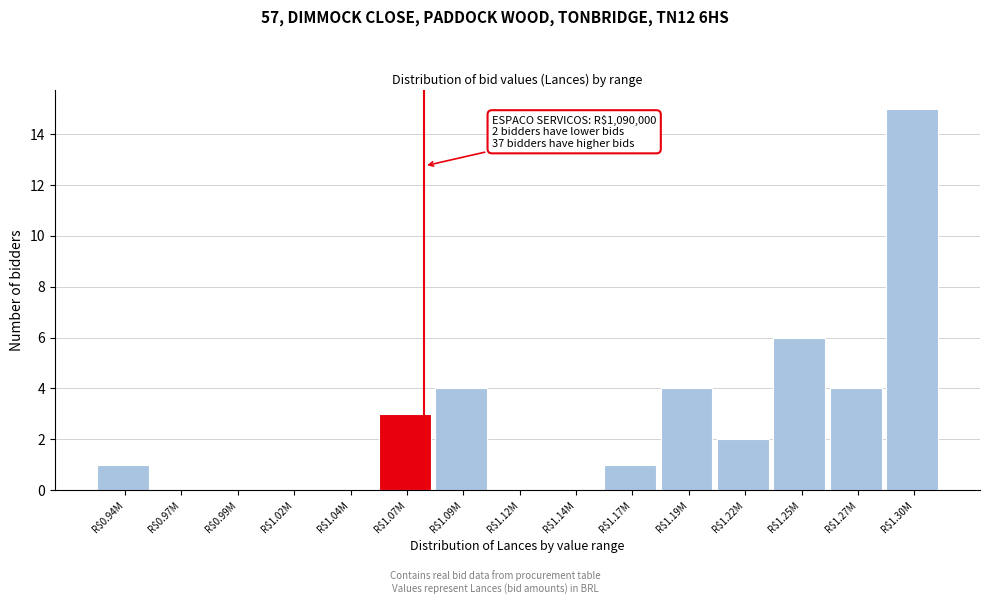

The chart shows a value of 2 at R$1.09M. True or false?

False